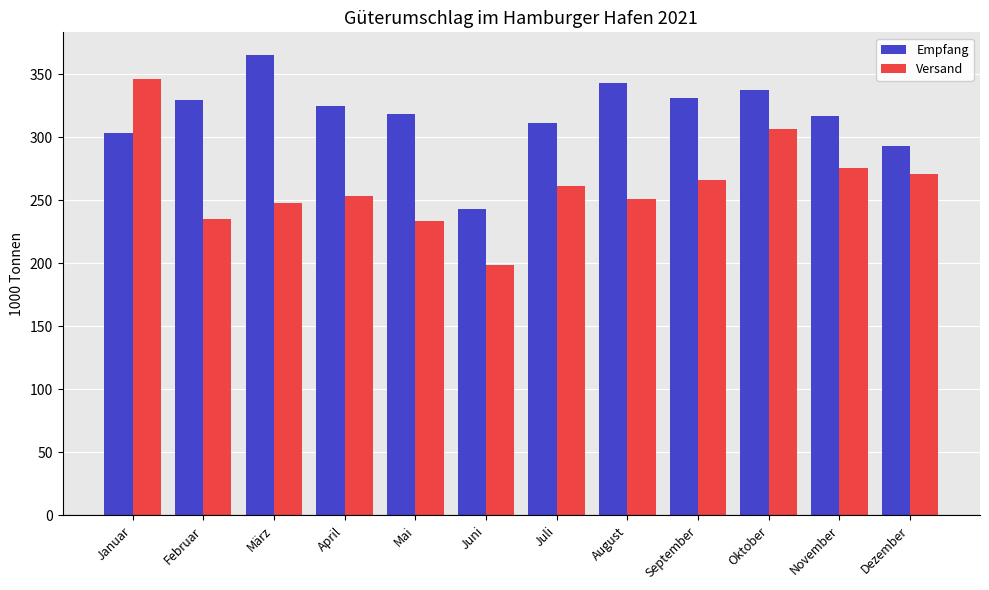

Where does the Empfang series first go above 324?

Februar